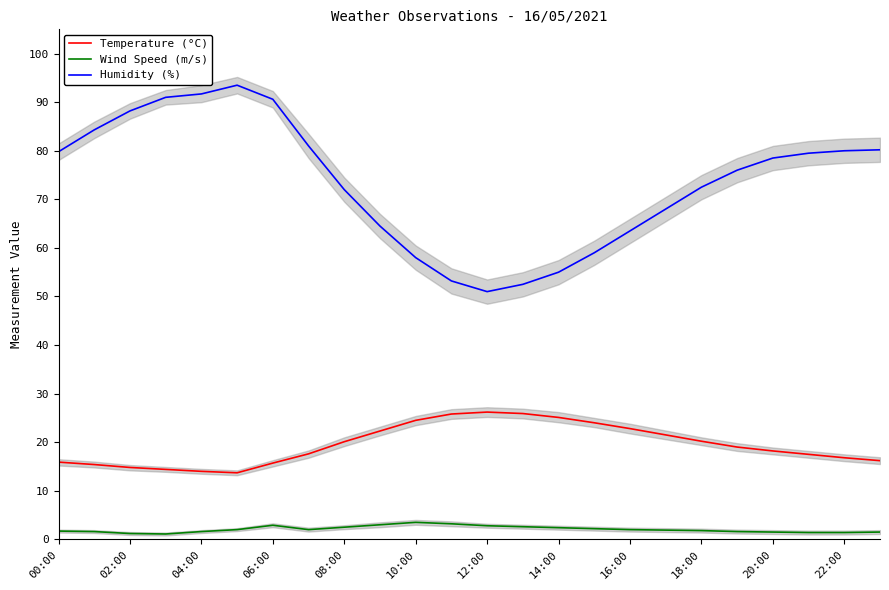

How many data points does each series have?

24